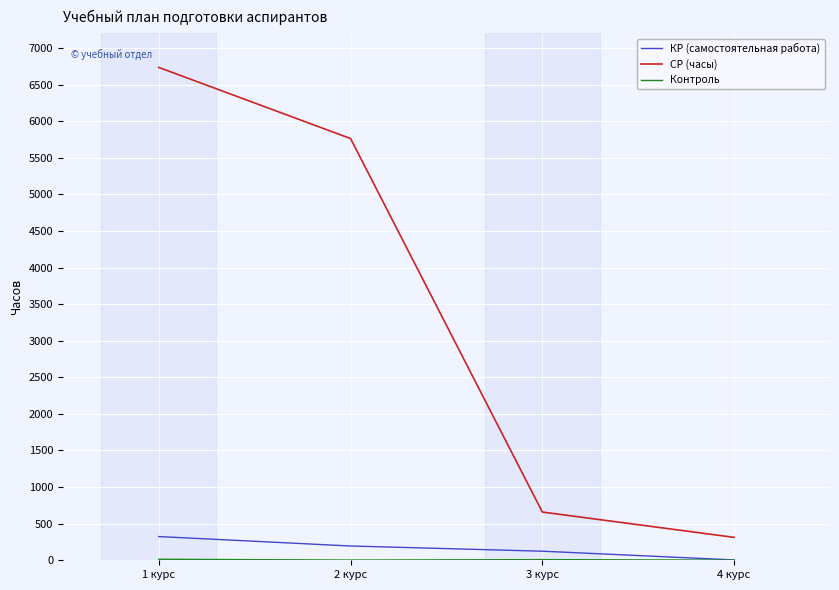

Between 2 курс and 3 курс, which series saw the biggest shift?

СР (часы)